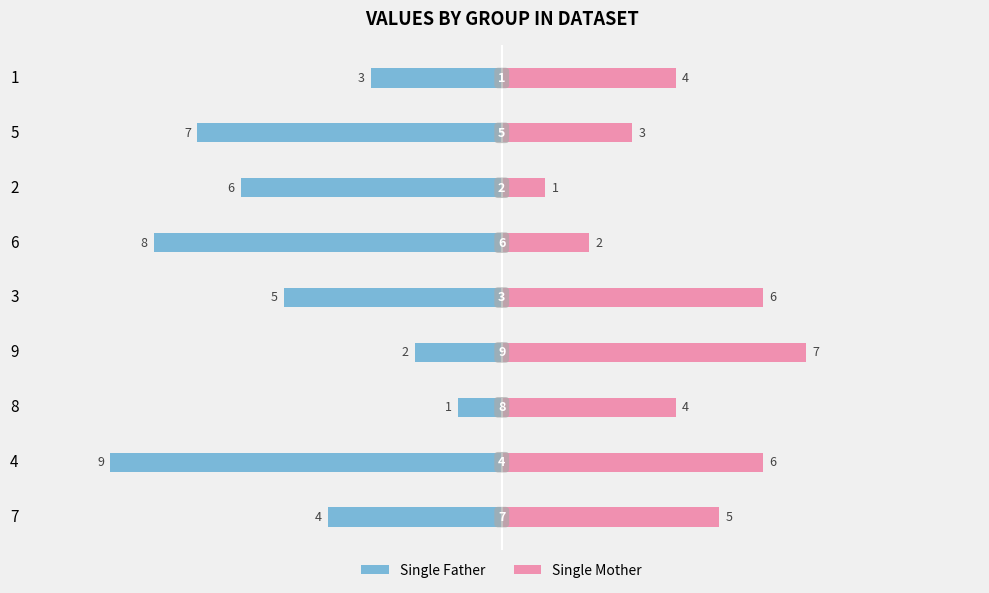

Are the bars horizontal?

Yes